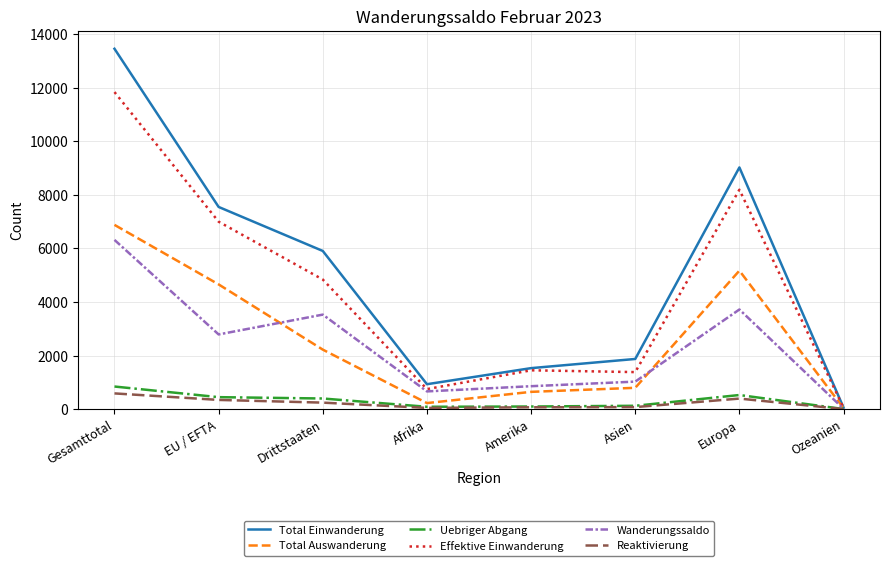

What is the difference between the highest and lowest values at Europa?

8624